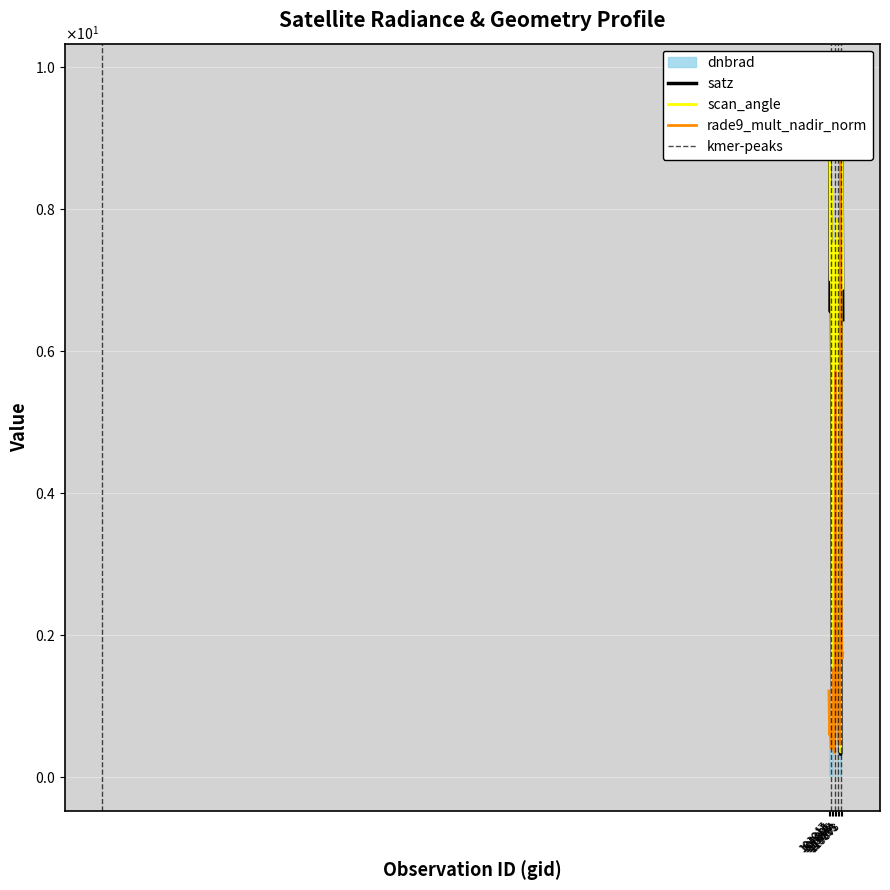

Which series has the largest range (max minus min)?

satz